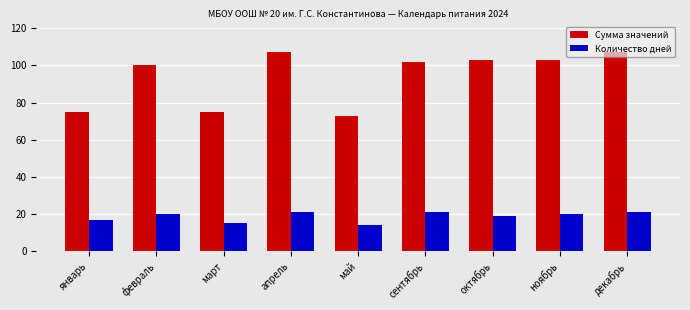

What is the highest value of the Количество дней series?

21